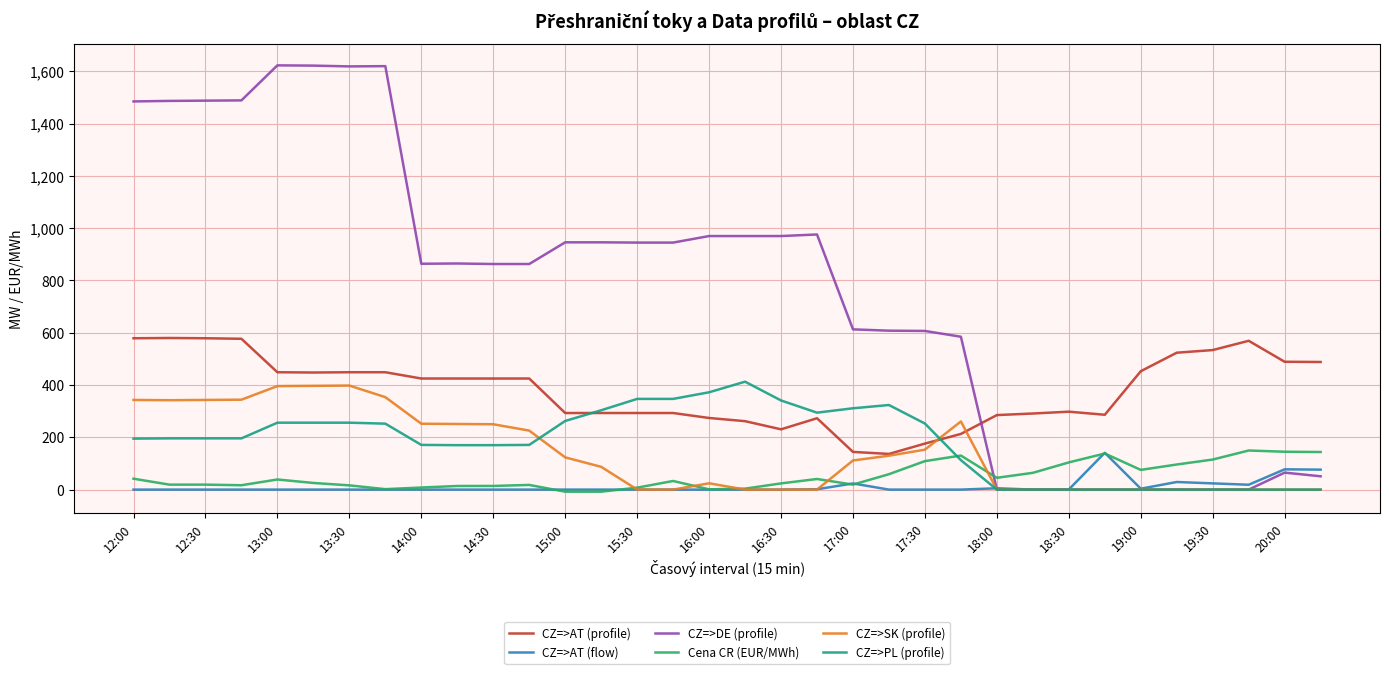

What is the greatest value displayed?

1623.0